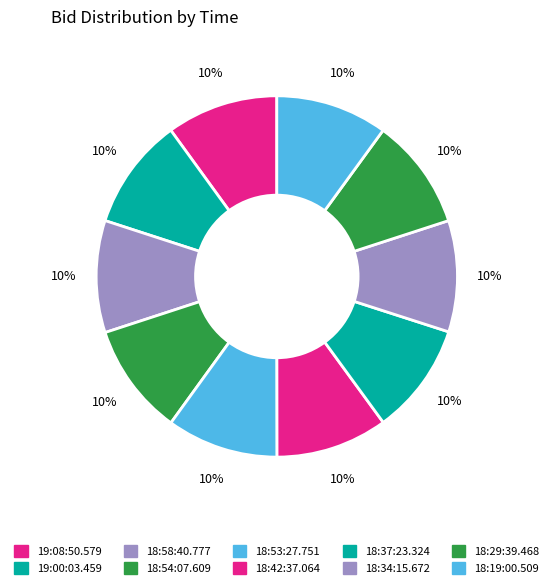

Count the number of slices in the pie.

10